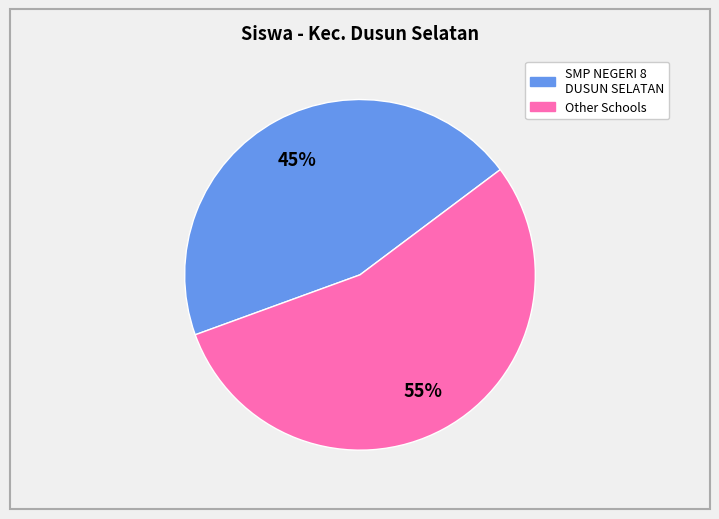

Rank the categories by value from highest to lowest.

Other Schools, SMP NEGERI 8 DUSUN SELATAN